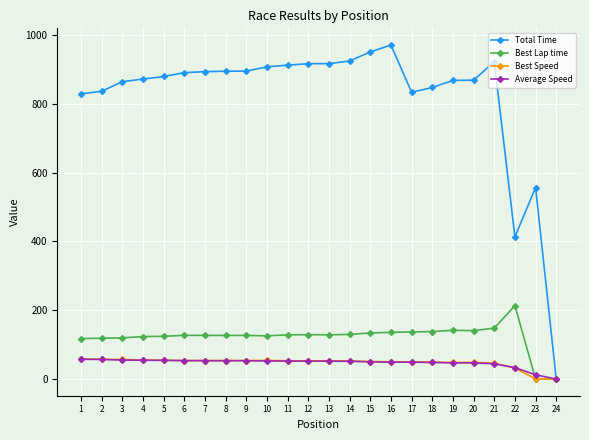

What is the difference between the maximum and minimum values in the Total Time series?

970.7